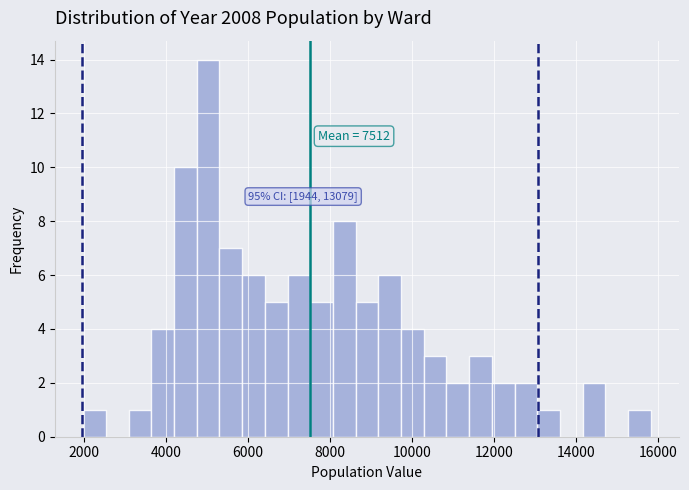

Around what value on the x-axis is the tallest bar? Give the approximate position of its centre, as read against the axis.

5000